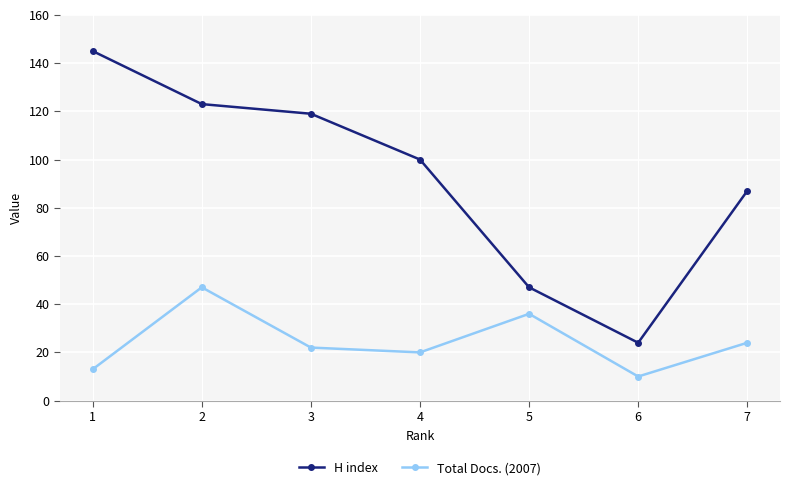

At which category does the chart reach its peak across all series?

1